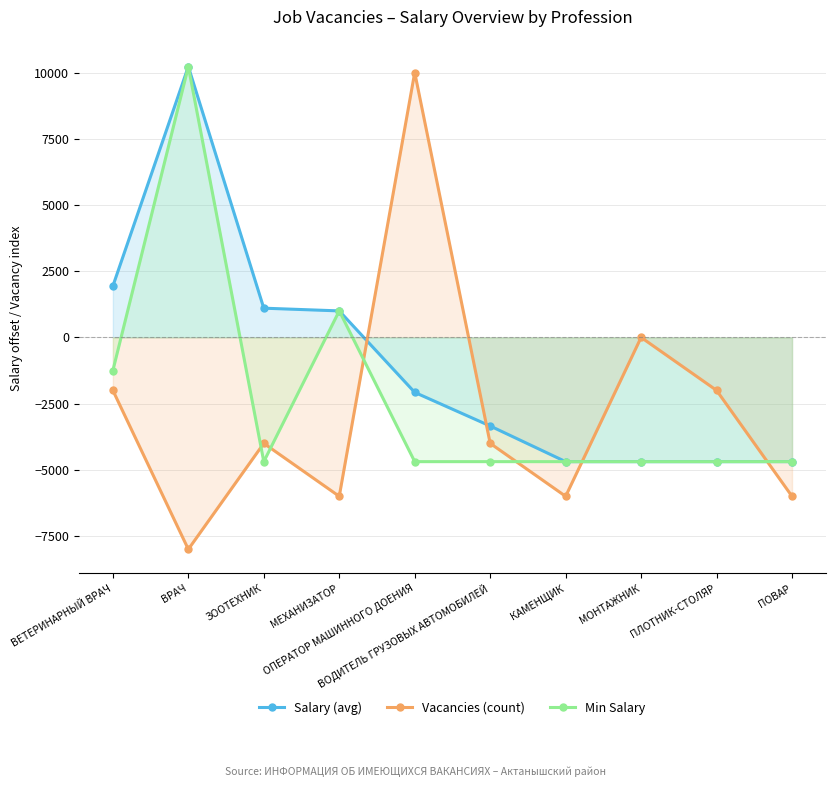

Which series has the widest spread of values?

Vacancies (count)